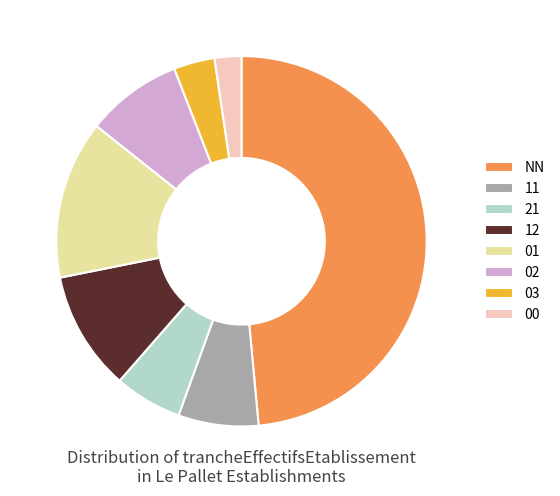

Rank the categories by value from lowest to highest.

00, 03, 21, 11, 02, 12, 01, NN